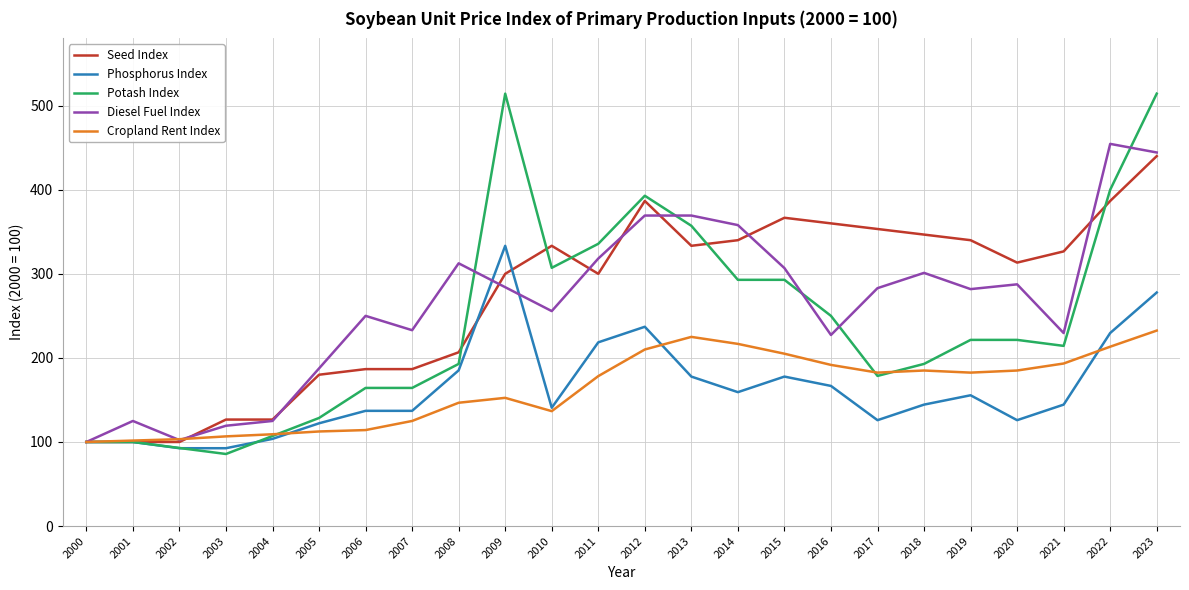

What are all the series names shown in the legend?

Seed Index, Phosphorus Index, Potash Index, Diesel Fuel Index, Cropland Rent Index